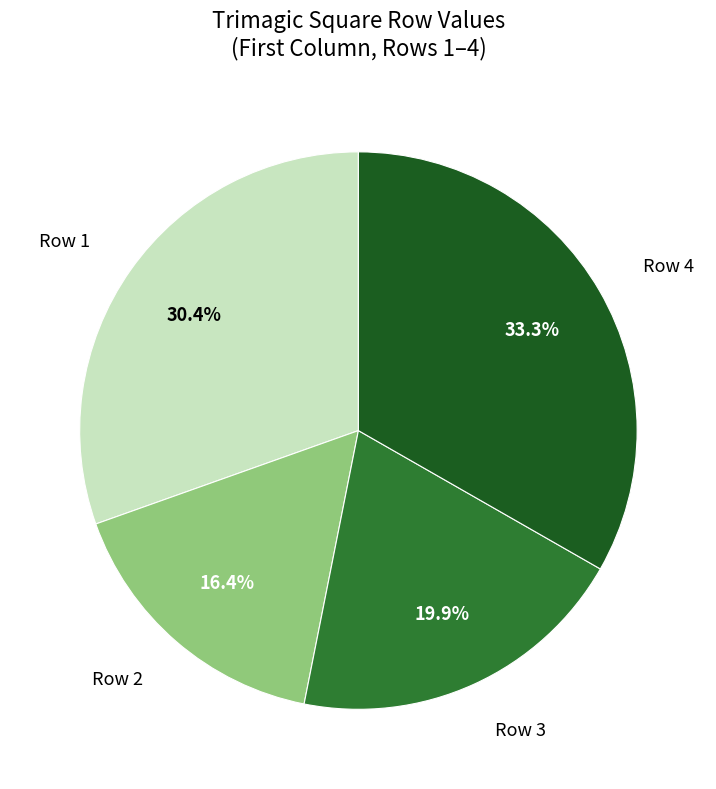

What percentage is NOT represented by Row 3?

80.1%